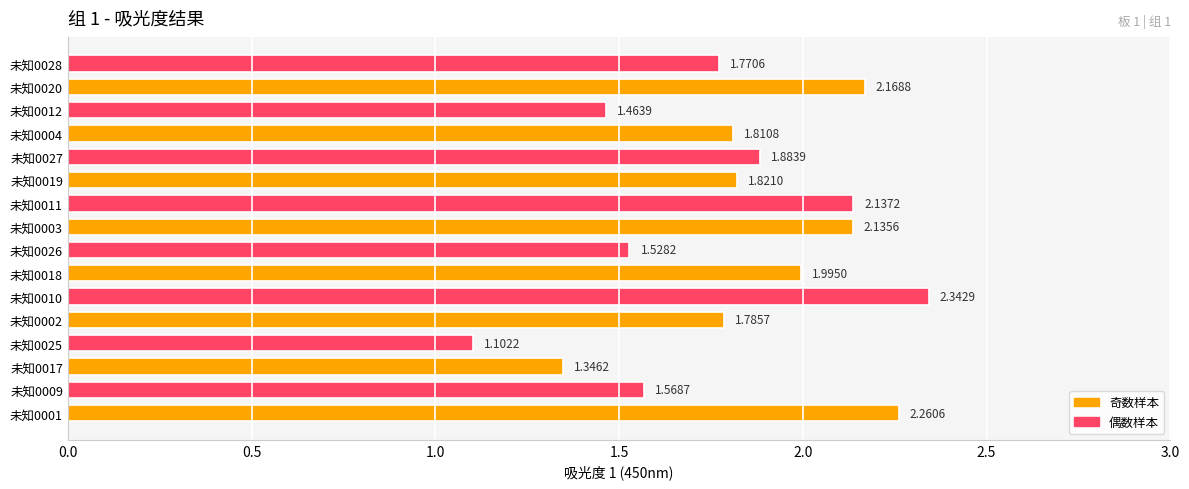

List the labels in order of value, largest first.

未知0010, 未知0001, 未知0020, 未知0011, 未知0003, 未知0018, 未知0027, 未知0019, 未知0004, 未知0002, 未知0028, 未知0009, 未知0026, 未知0012, 未知0017, 未知0025